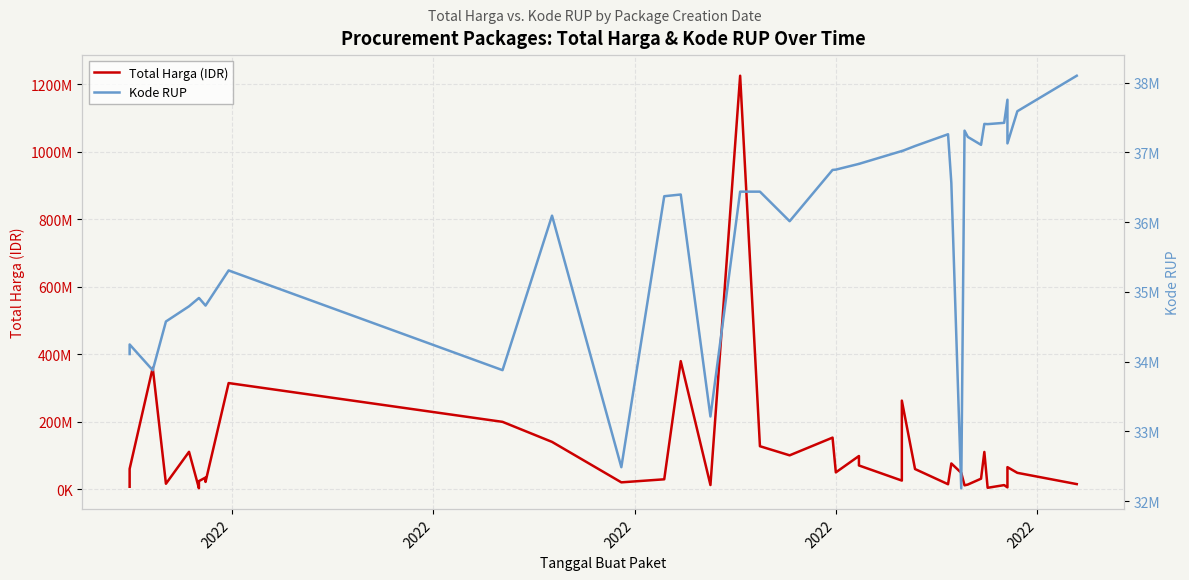

At how many categories does at least one series exceed 80030535?

13